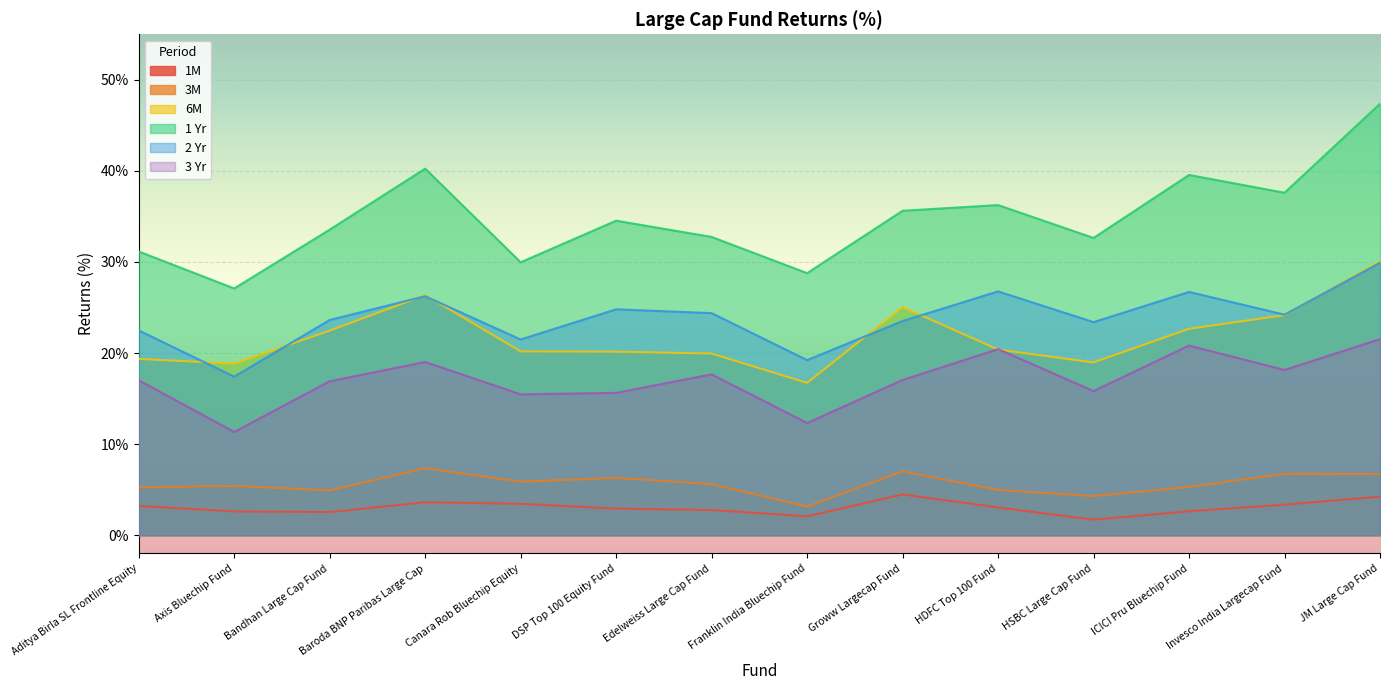

True or false: 1 Yr has a value of 27.1 at Axis Bluechip Fund.

True